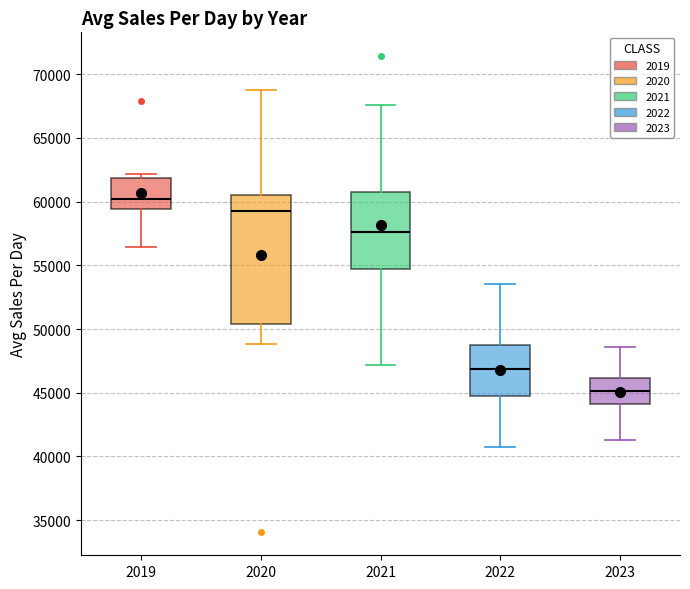

Reading left to right, read every box against the y-axis: the position of its median line, the range the box covers, and the ends of its whiskers. The values are not printed on the chart, so give them approximately, as read against the axis.

2019: median 60000, box 59500 to 62000, whiskers 56500 to 62000 (just above the box's upper edge)
2020: median 59500, box 50500 to 60500, whiskers 49000 to 69000
2021: median 57500, box 54500 to 60500, whiskers 47000 to 67500
2022: median 47000, box 44500 to 49000, whiskers 40500 to 53500
2023: median 45000, box 44000 to 46000, whiskers 41500 to 48500